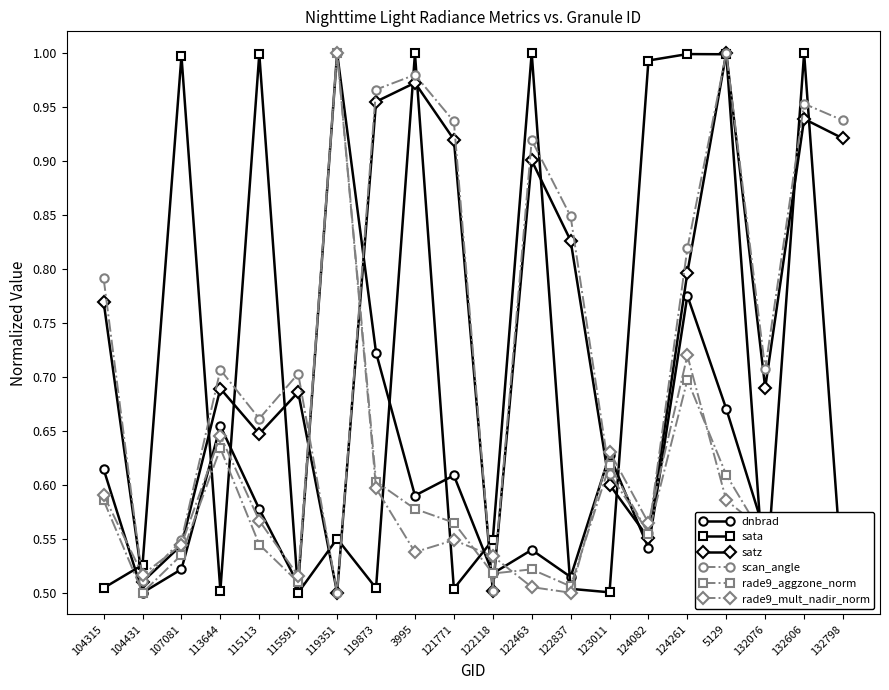

Which category has the lowest value in the sata series?

132076